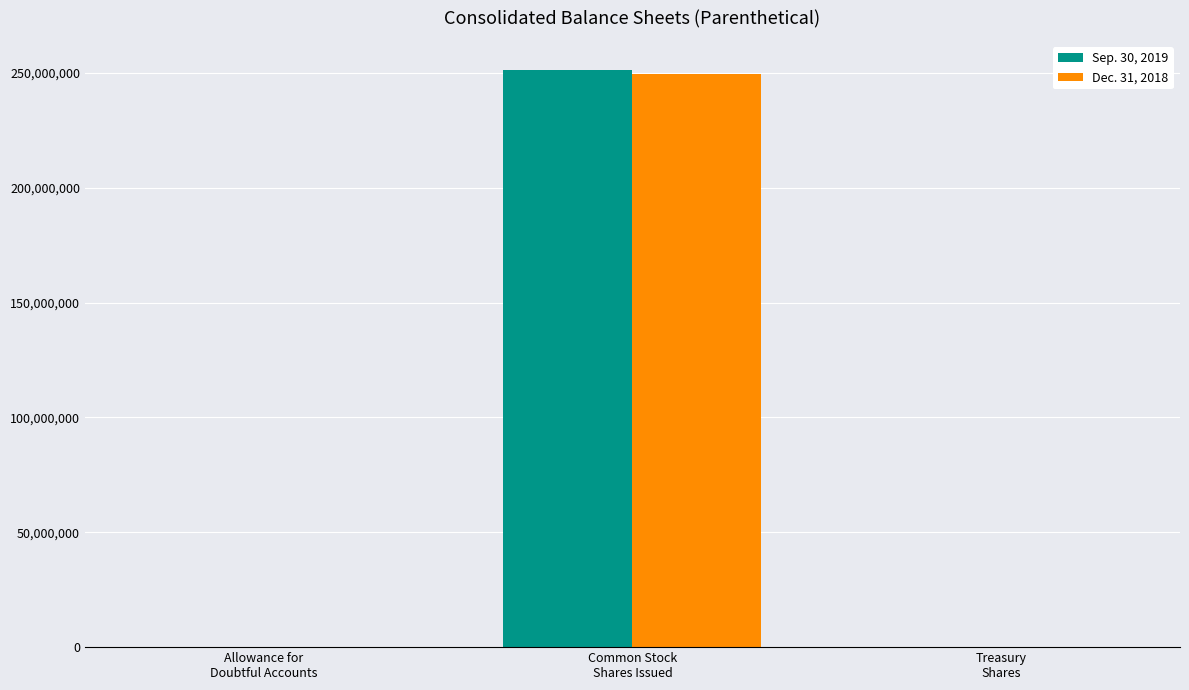

Reading left to right, extract all data points from this chart.

Sep. 30, 2019: Allowance for
Doubtful Accounts=4274	Common Stock
Shares Issued=251425437	Treasury
Shares=8133
Dec. 31, 2018: Allowance for
Doubtful Accounts=6118	Common Stock
Shares Issued=249519687	Treasury
Shares=9665